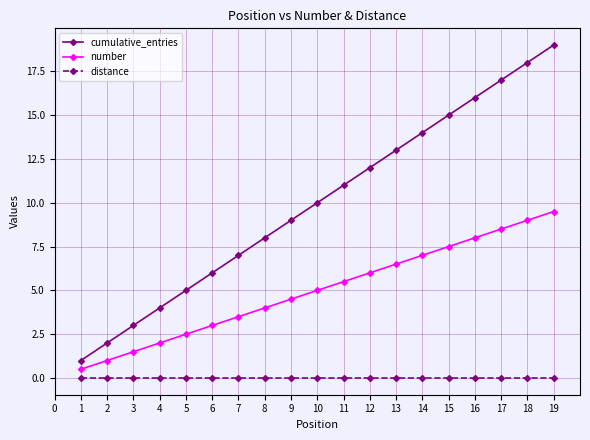

What is the difference between the highest and lowest values at 9?

9.0